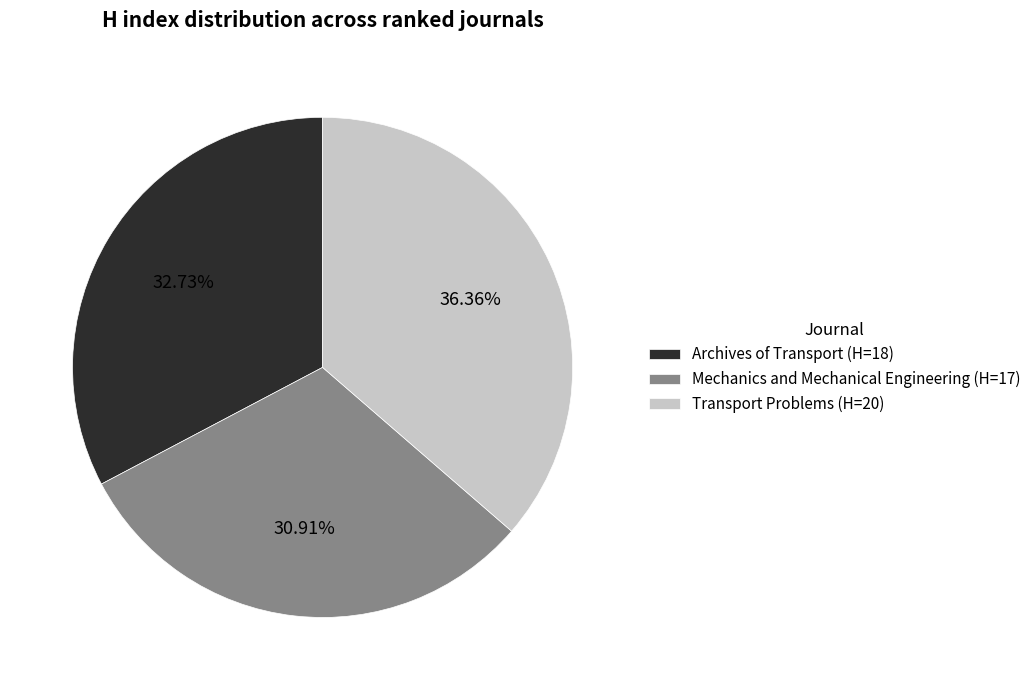

Do Mechanics and Mechanical Engineering (H=17) and Archives of Transport (H=18) together represent more than half of the pie?

Yes